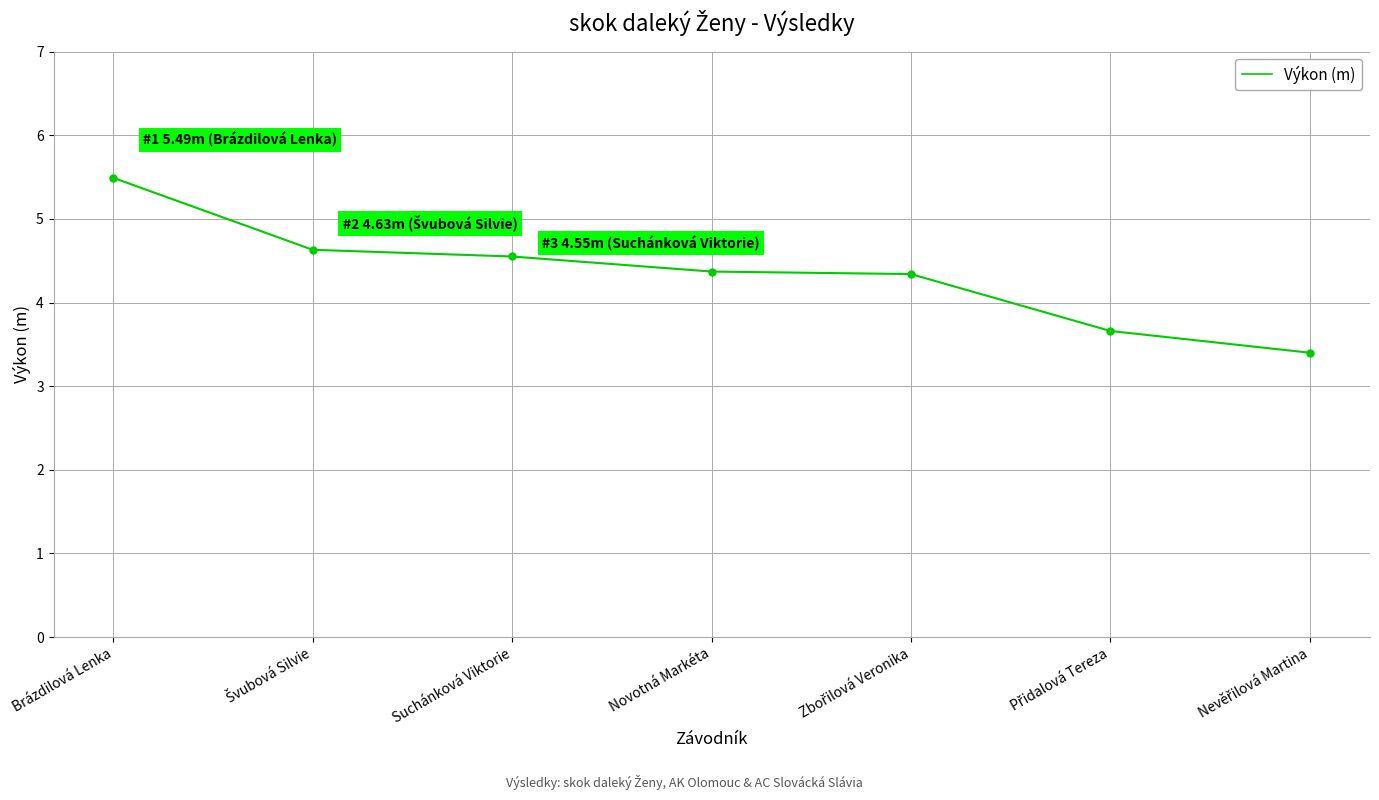

Which category has the highest value across all series?

Brázdilová Lenka